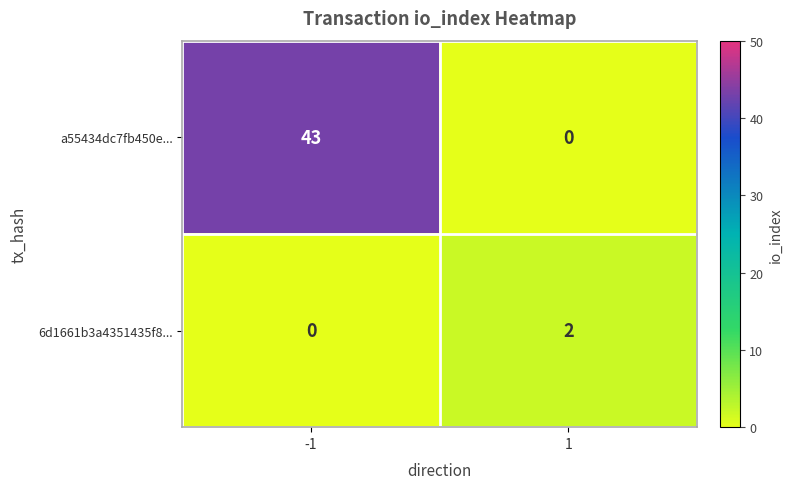

What is the spread (max minus min) of values at 1?

2